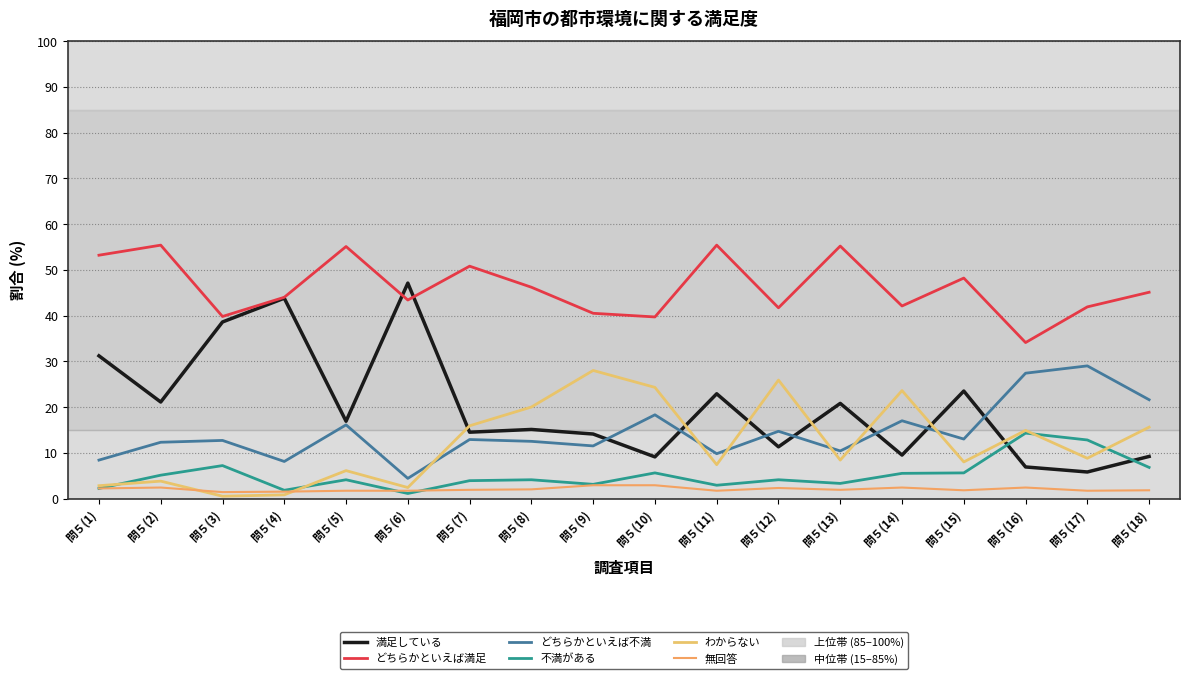

What position from the left is 問５(13)?

13